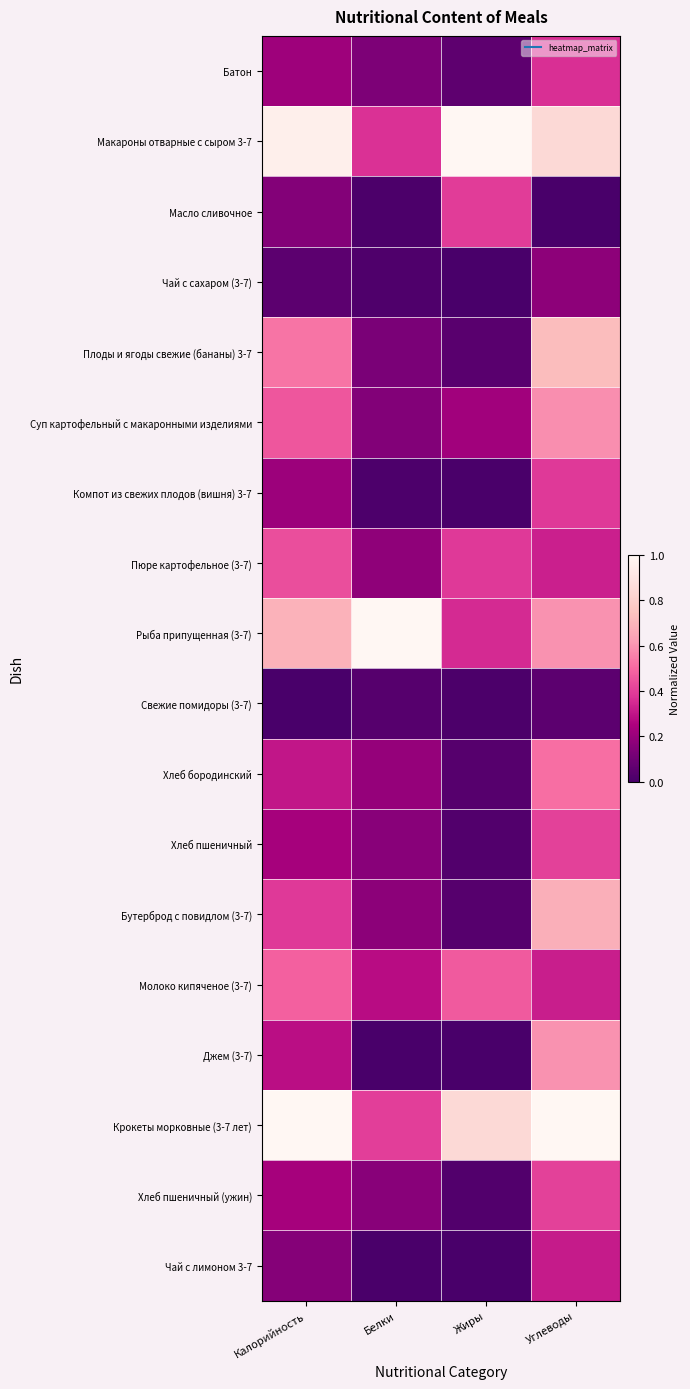

What is the difference between the highest and lowest values at Калорийность?

1.0